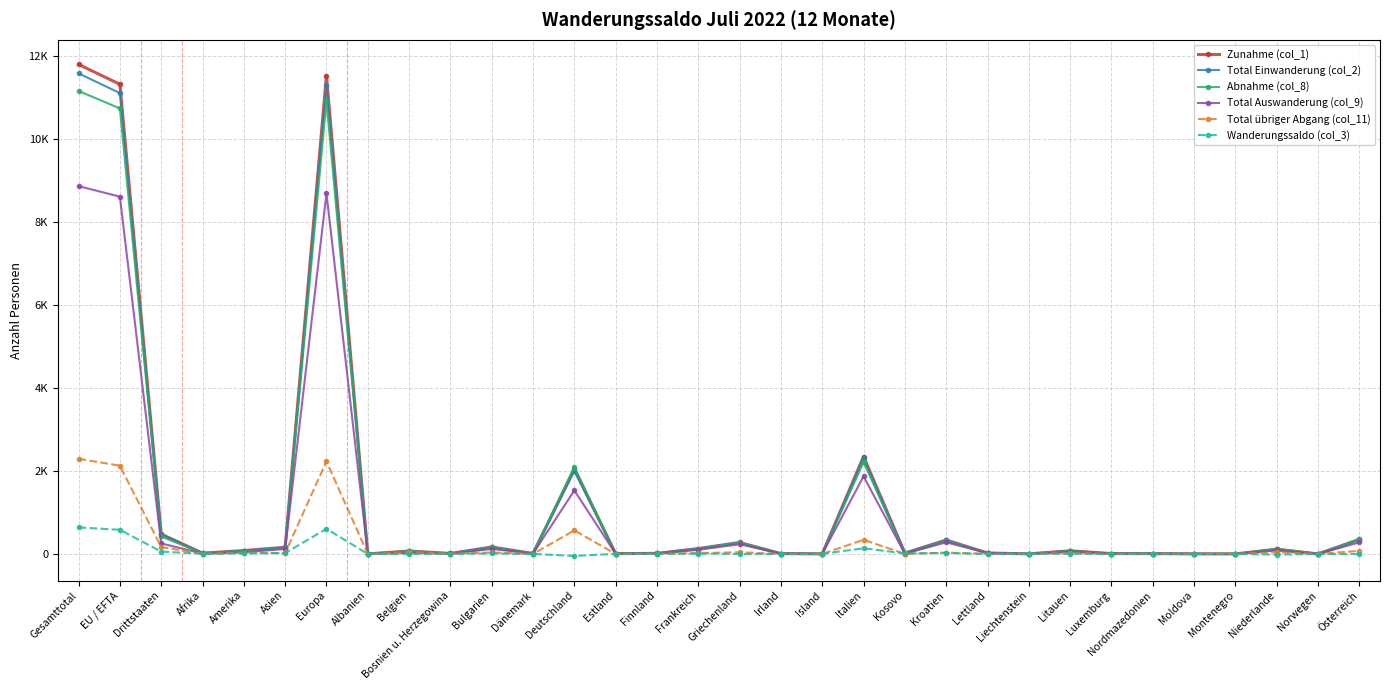

Which series ends up on top after the final intersection of Total übriger Abgang (col_11) and Total Einwanderung (col_2)?

Total Einwanderung (col_2)